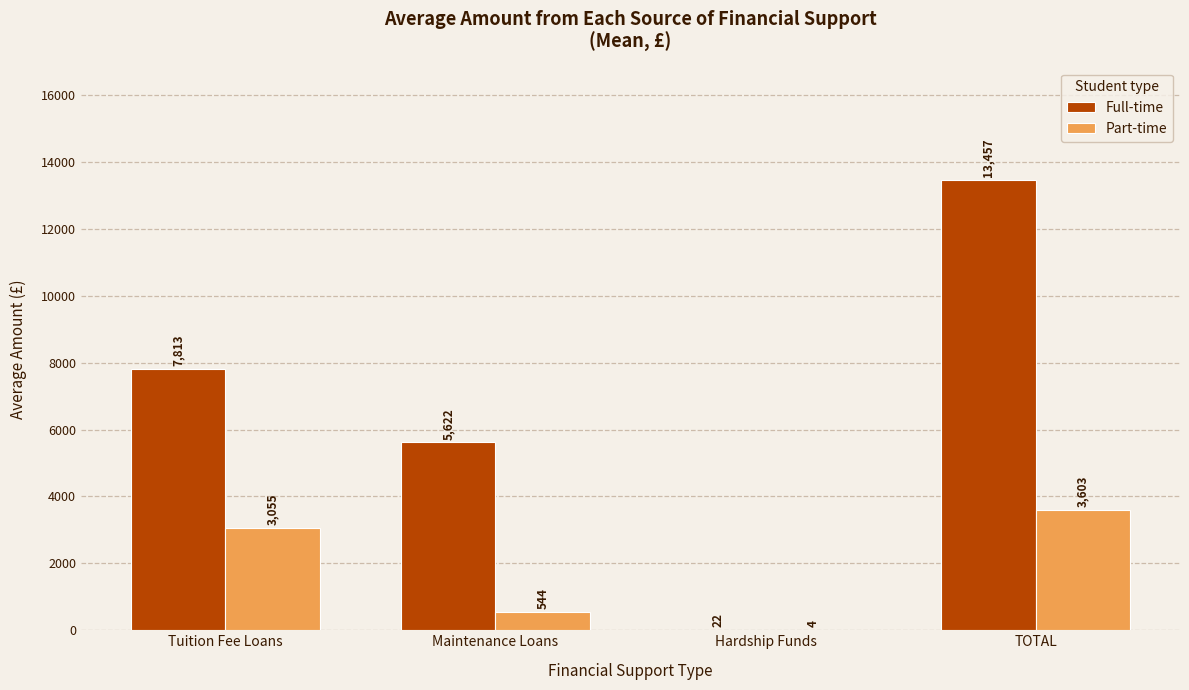

Is it true that Part-time equals 3603 at TOTAL?

True